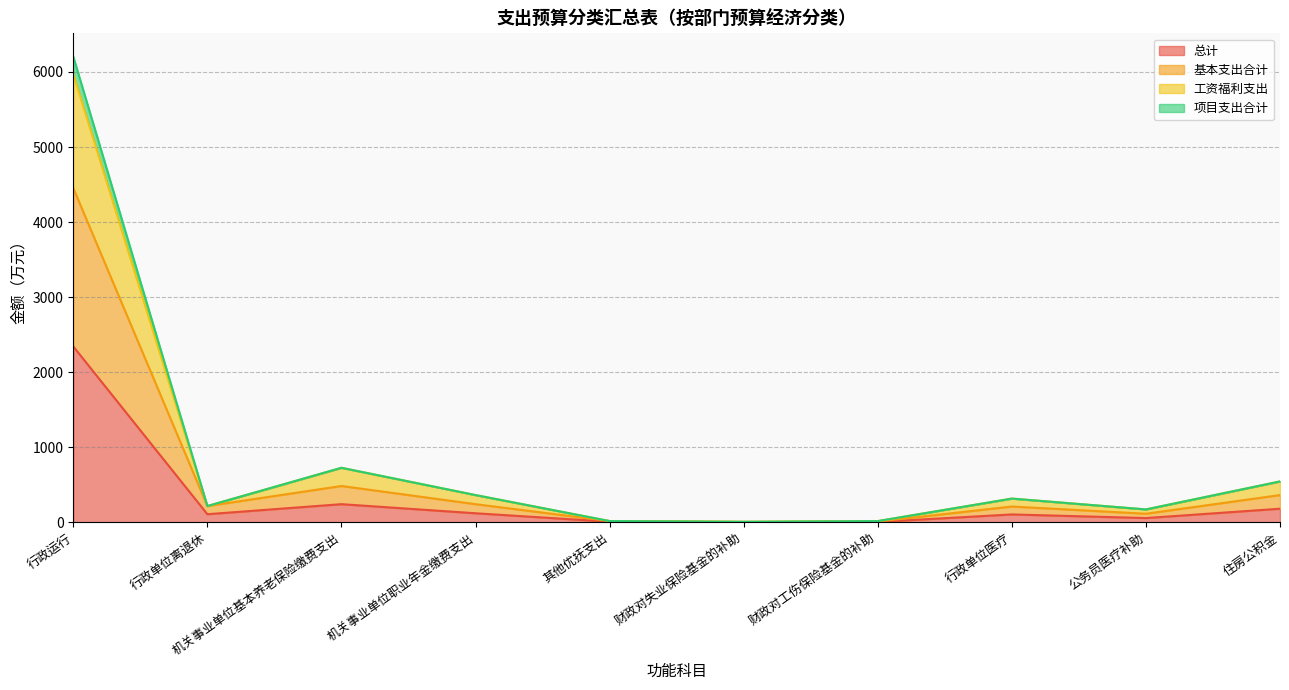

At which category does 工资福利支出 reach its first local peak?

机关事业单位基本养老保险缴费支出